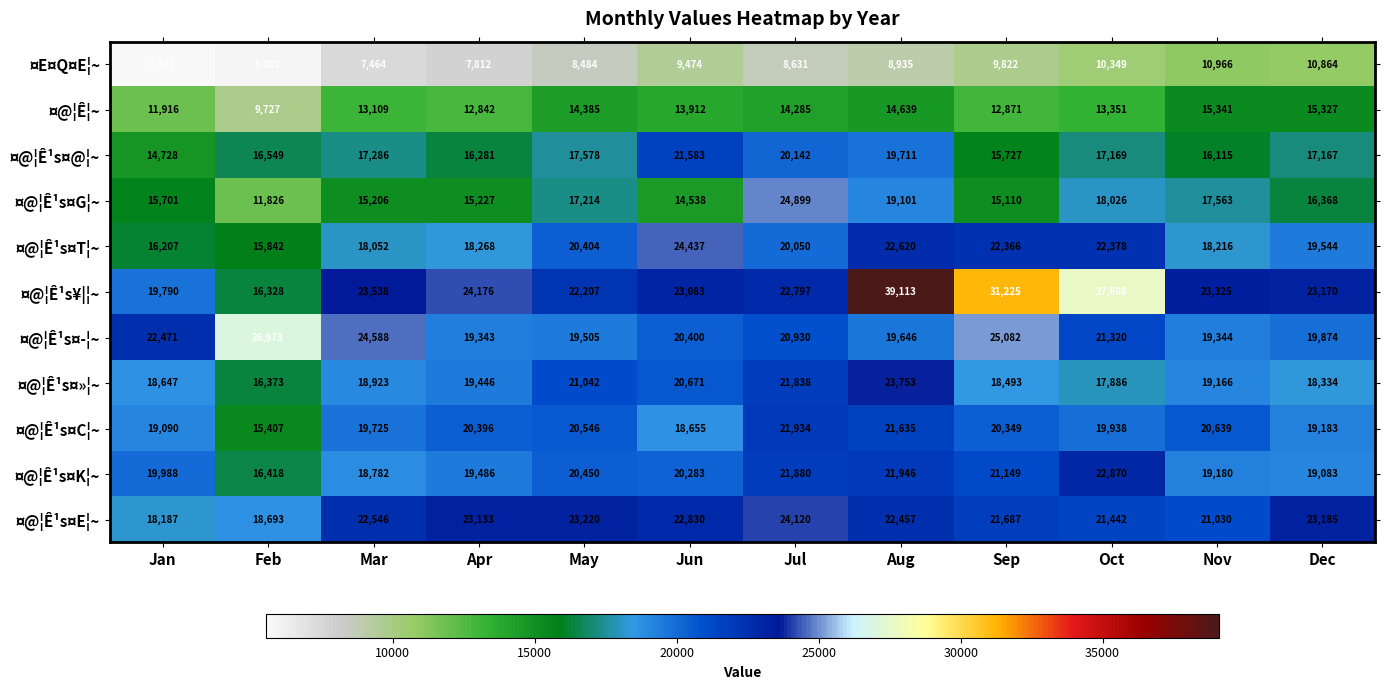

Which category has the highest value across all series?

Aug